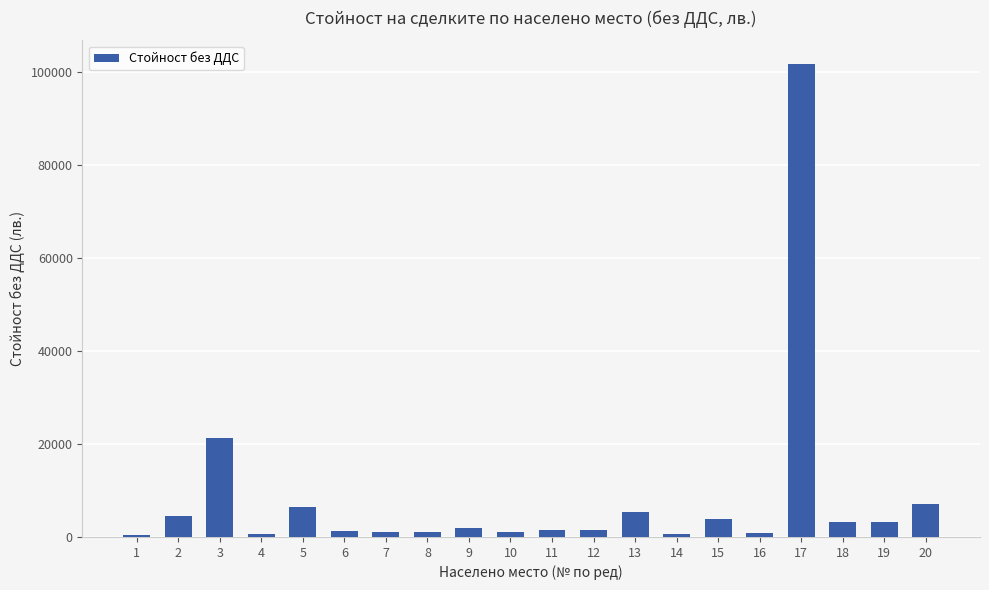

What is the sum of the values at 19 and 15?

6987.2